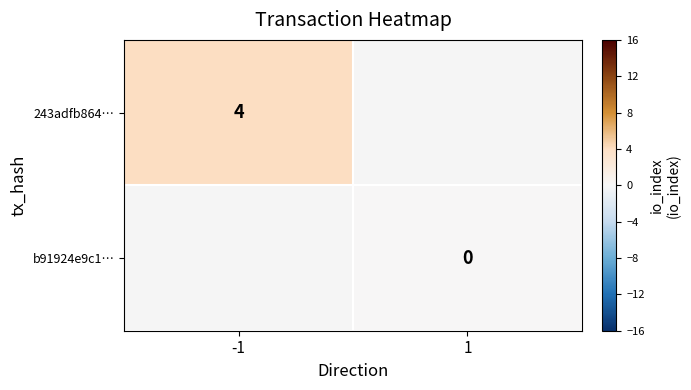

The 243adfb864… series shows 7 at -1. True or false?

False